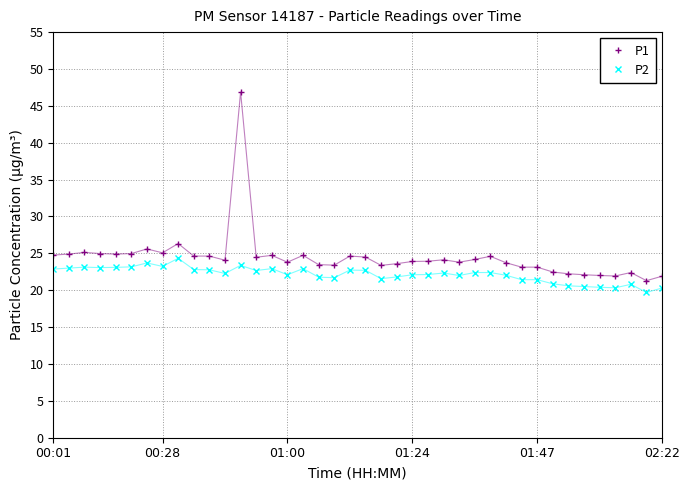

True or false: P1 has more than 2 interior local peaks.

True